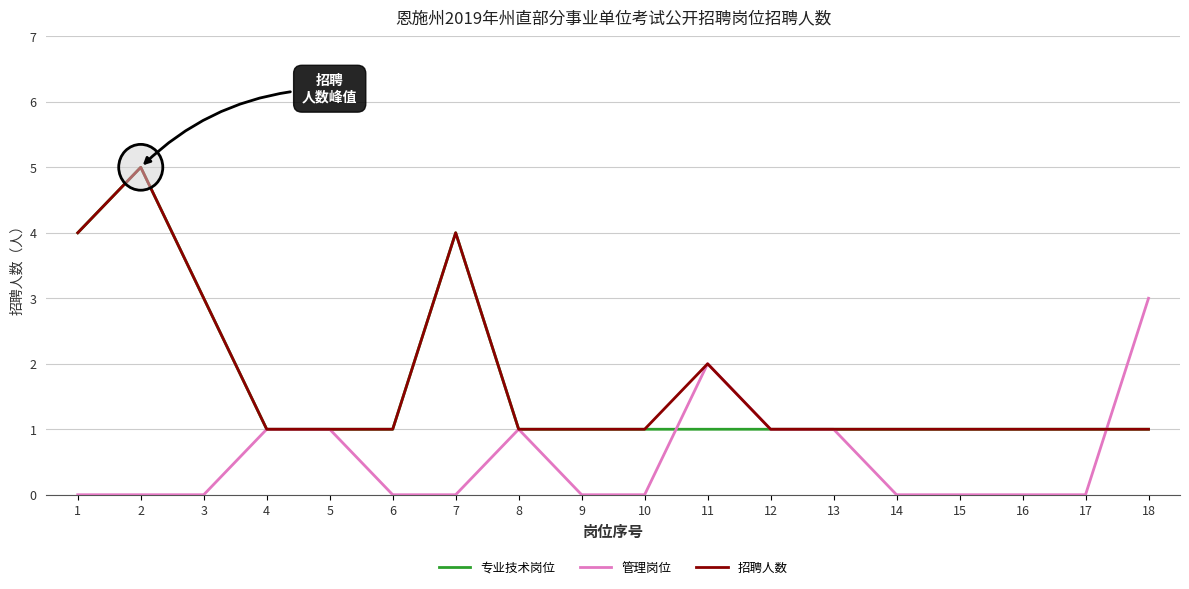

Is it true that 管理岗位 equals 0 at 5?

False